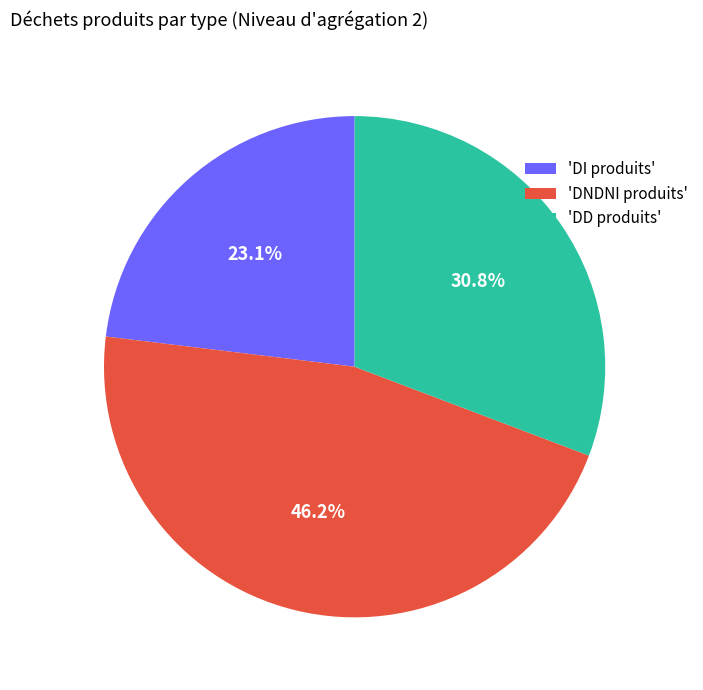

Count the number of slices in the pie.

3